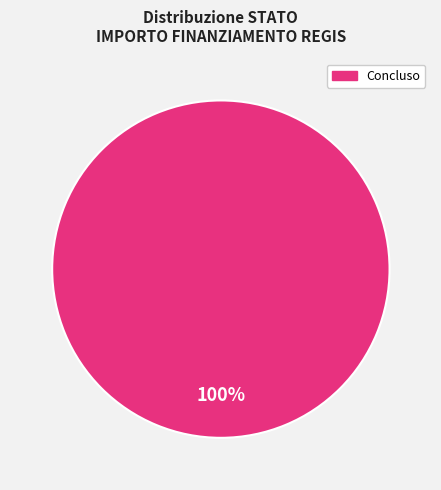

What is the majority slice?

Concluso